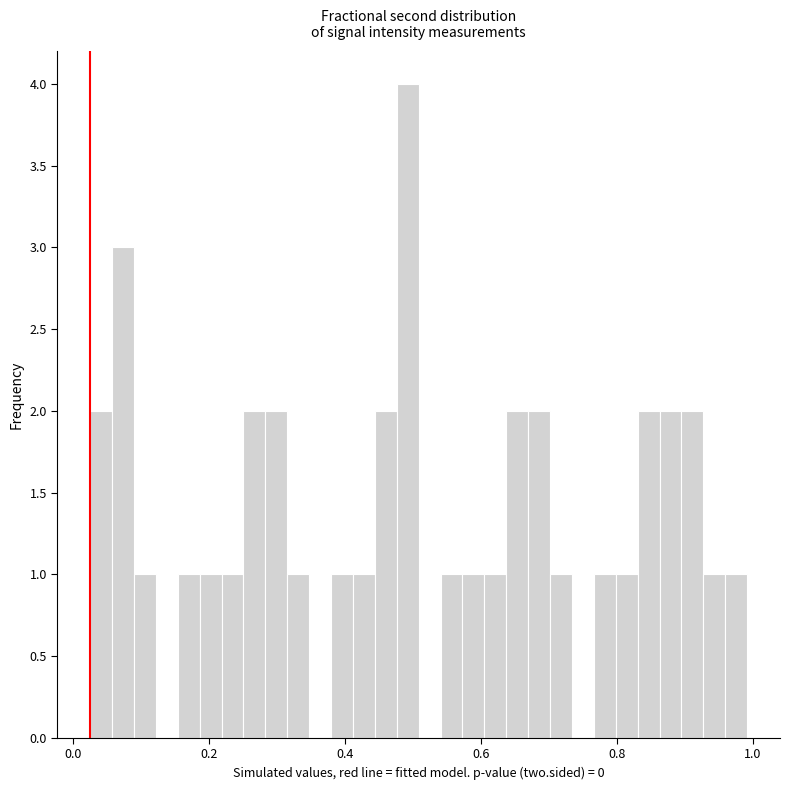

Around what value on the x-axis is the tallest bar? Give the approximate position of its centre, as read against the axis.

0.50